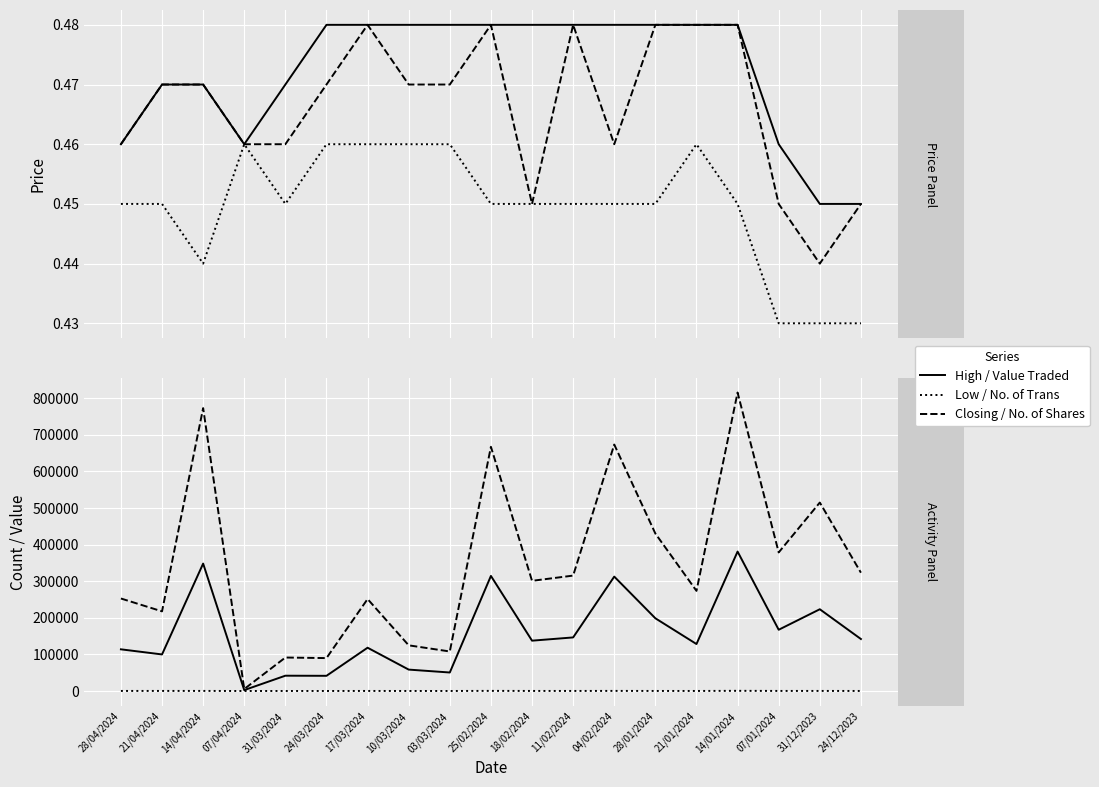

Is this an area chart (filled region under the line)?

No